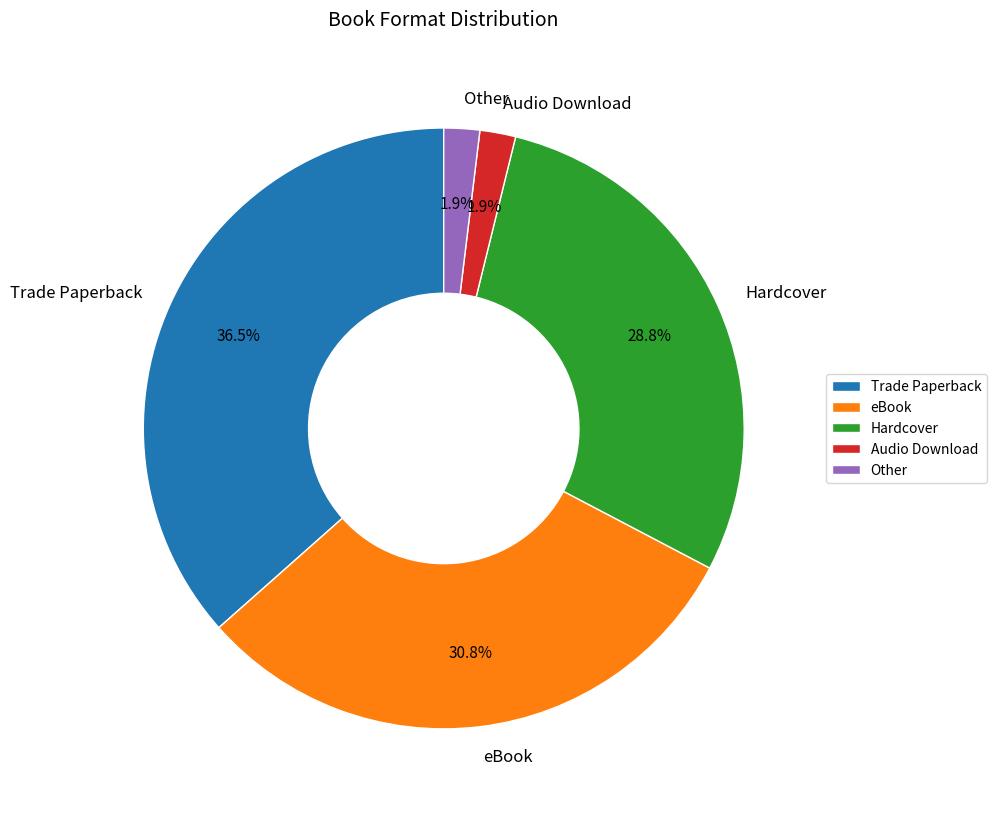

Which category has the biggest portion of the pie?

Trade Paperback